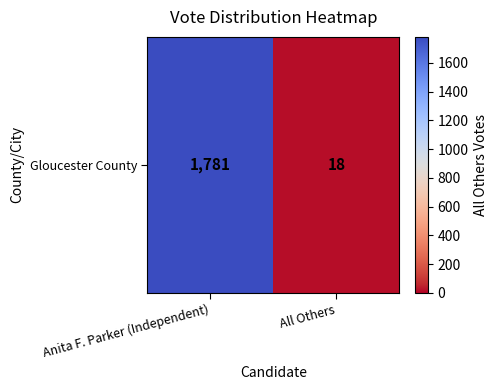

How many data points are less than 1781?

1